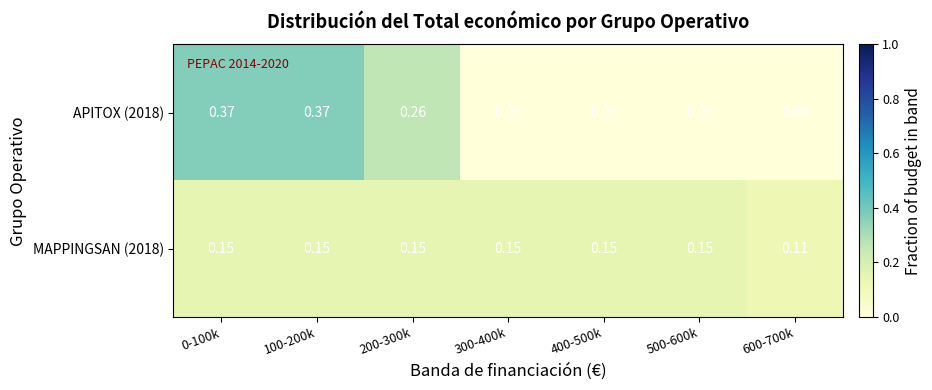

Reading right to left, what are all the values shown in this chart?

APITOX (2018): 600-700k=0.0	500-600k=0.0	400-500k=0.0	300-400k=0.0	200-300k=0.3	100-200k=0.4	0-100k=0.4
MAPPINGSAN (2018): 600-700k=0.1	500-600k=0.1	400-500k=0.1	300-400k=0.1	200-300k=0.1	100-200k=0.1	0-100k=0.1